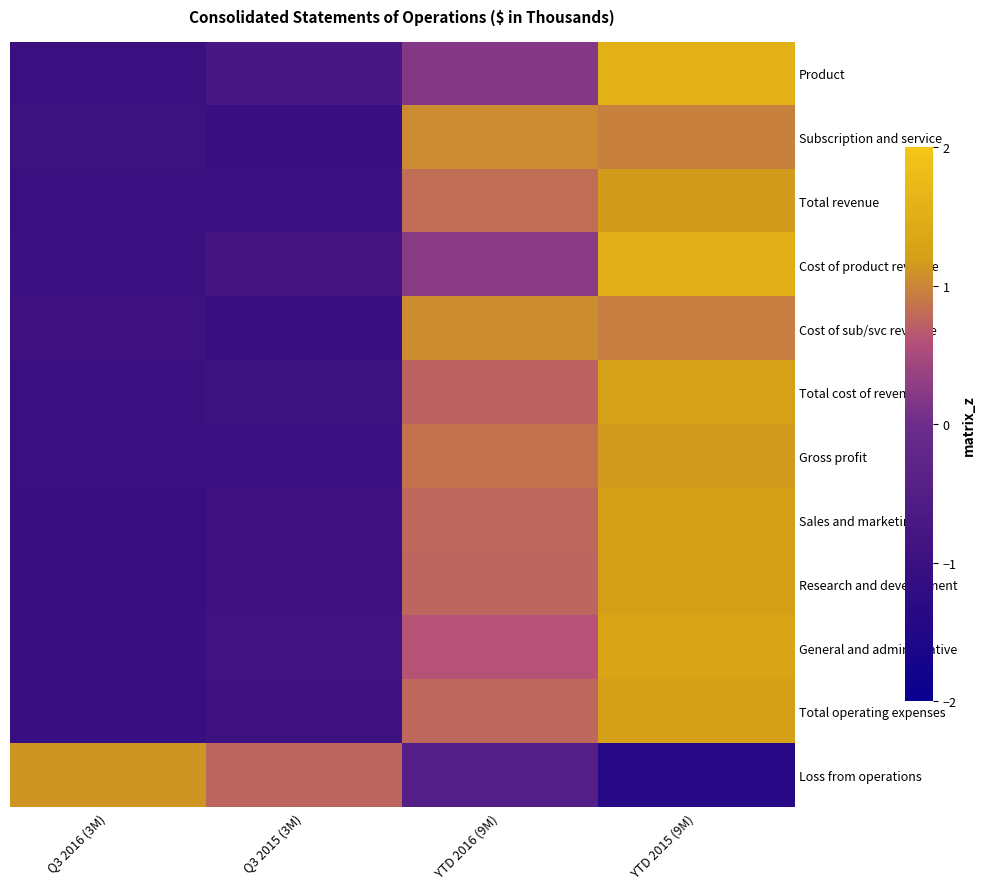

Reading left to right, transcribe all the data shown in this chart.

Product: Q3 2016 (3M)=-1.0	Q3 2015 (3M)=-0.7	YTD 2016 (9M)=0.2	YTD 2015 (9M)=1.6
Subscription and service: Q3 2016 (3M)=-1.0	Q3 2015 (3M)=-1.0	YTD 2016 (9M)=1.0	YTD 2015 (9M)=1.0
Total revenue: Q3 2016 (3M)=-1.0	Q3 2015 (3M)=-1.0	YTD 2016 (9M)=0.8	YTD 2015 (9M)=1.2
Cost of product revenue: Q3 2016 (3M)=-1.0	Q3 2015 (3M)=-0.8	YTD 2016 (9M)=0.2	YTD 2015 (9M)=1.5
Cost of sub/svc revenue: Q3 2016 (3M)=-0.9	Q3 2015 (3M)=-1.1	YTD 2016 (9M)=1.1	YTD 2015 (9M)=0.9
Total cost of revenue: Q3 2016 (3M)=-1.0	Q3 2015 (3M)=-1.0	YTD 2016 (9M)=0.7	YTD 2015 (9M)=1.2
Gross profit: Q3 2016 (3M)=-1.0	Q3 2015 (3M)=-1.0	YTD 2016 (9M)=0.8	YTD 2015 (9M)=1.1
Sales and marketing: Q3 2016 (3M)=-1.0	Q3 2015 (3M)=-0.9	YTD 2016 (9M)=0.8	YTD 2015 (9M)=1.2
Research and development: Q3 2016 (3M)=-1.0	Q3 2015 (3M)=-0.9	YTD 2016 (9M)=0.8	YTD 2015 (9M)=1.2
General and administrative: Q3 2016 (3M)=-1.0	Q3 2015 (3M)=-0.9	YTD 2016 (9M)=0.6	YTD 2015 (9M)=1.3
Total operating expenses: Q3 2016 (3M)=-1.0	Q3 2015 (3M)=-0.9	YTD 2016 (9M)=0.8	YTD 2015 (9M)=1.2
Loss from operations: Q3 2016 (3M)=1.1	Q3 2015 (3M)=0.8	YTD 2016 (9M)=-0.5	YTD 2015 (9M)=-1.4